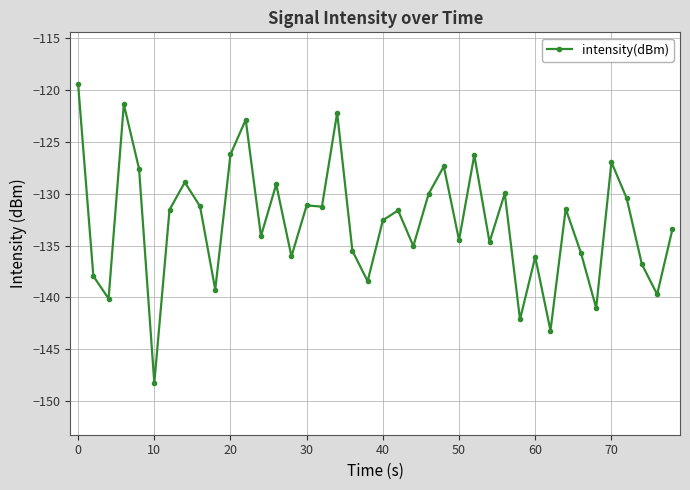

What is the greatest value displayed?

-119.4